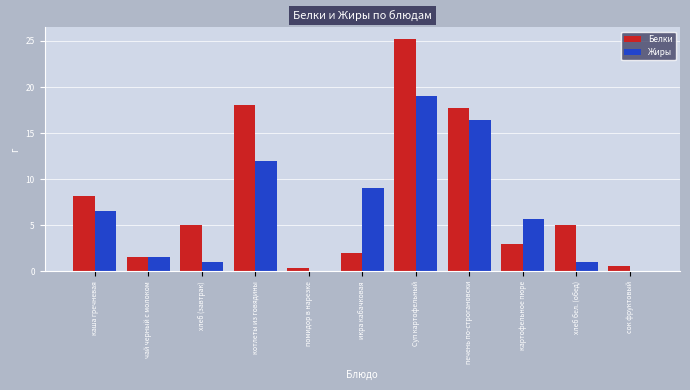

True or false: Жиры has a value of 6.3 at печень по-строгановски.

False